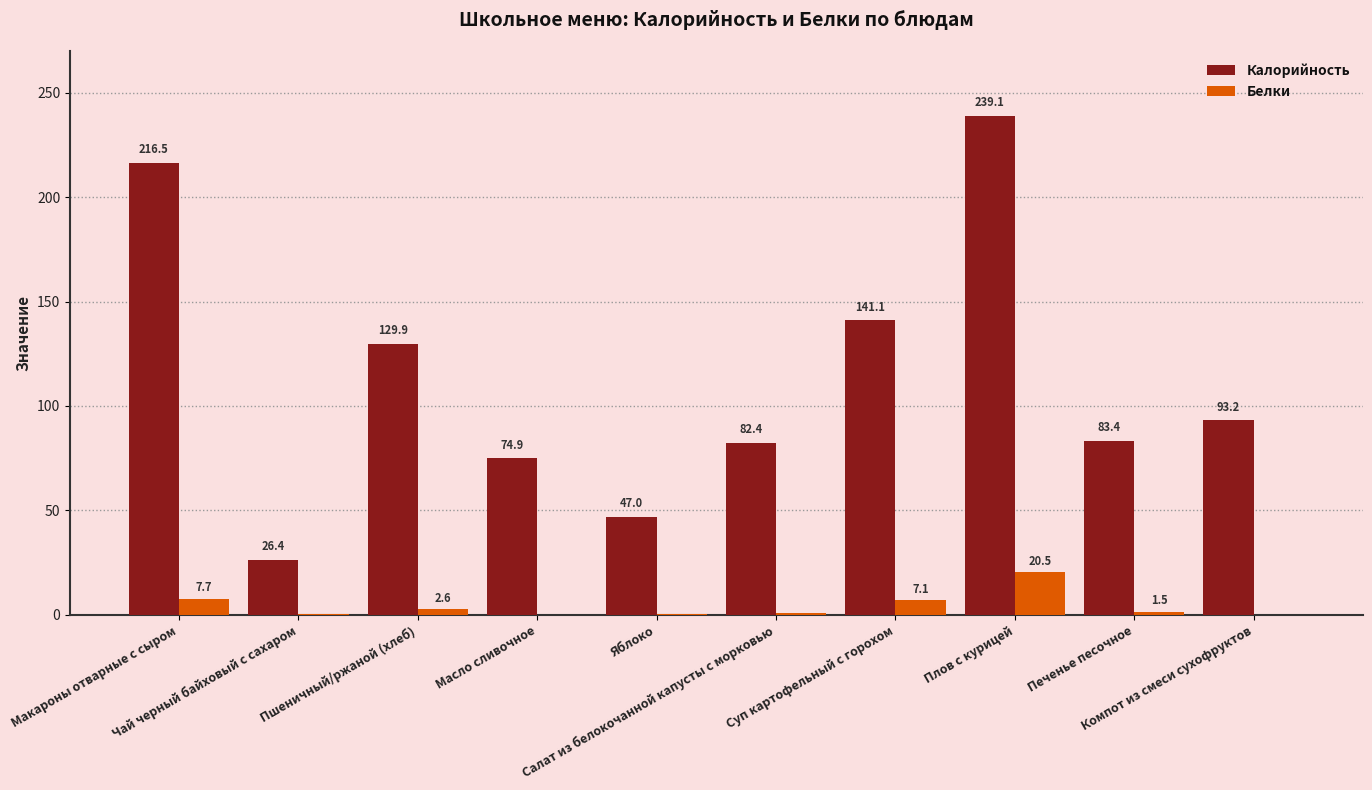

Is it true that Белки equals 1.5 at Печенье песочное?

True